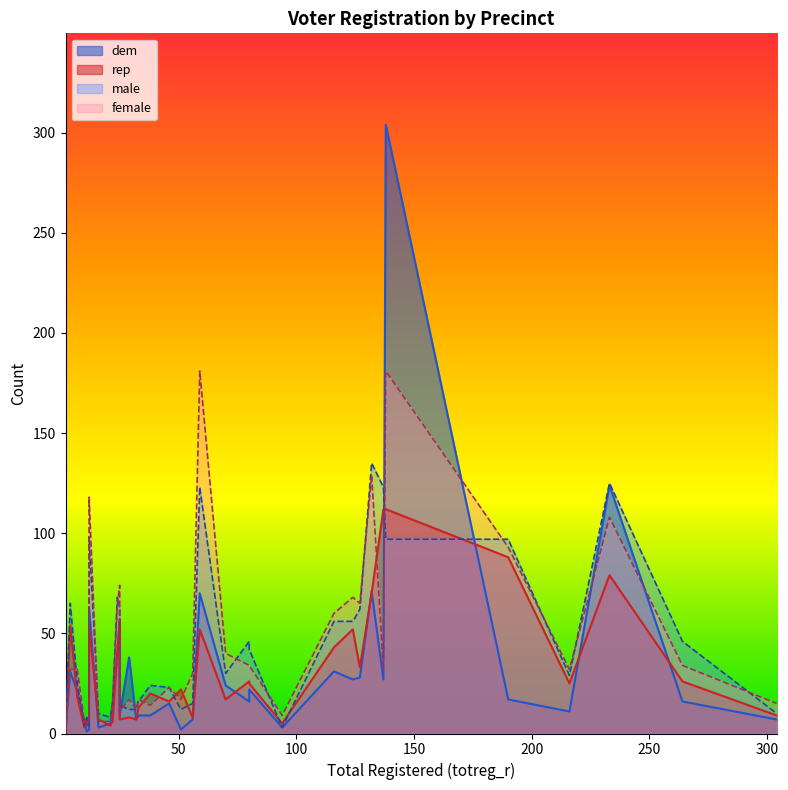

How many lines are shown in the chart?

4